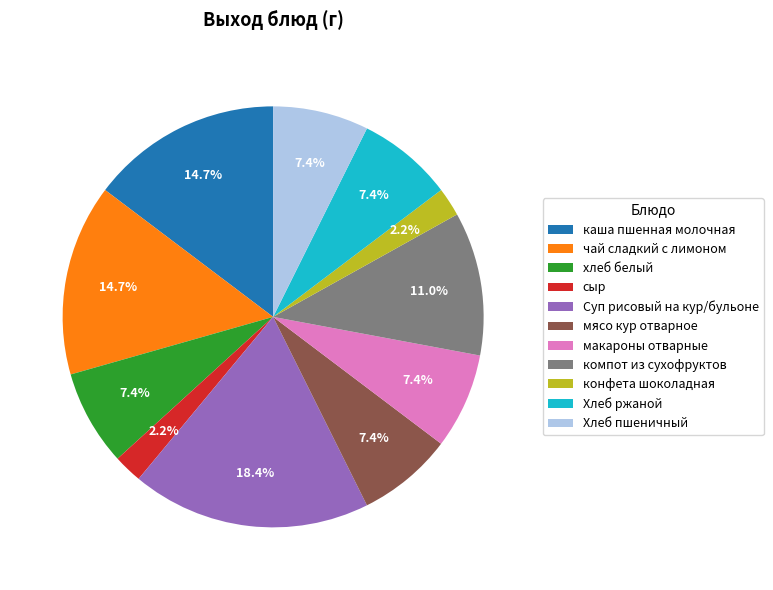

Count the number of slices in the pie.

11